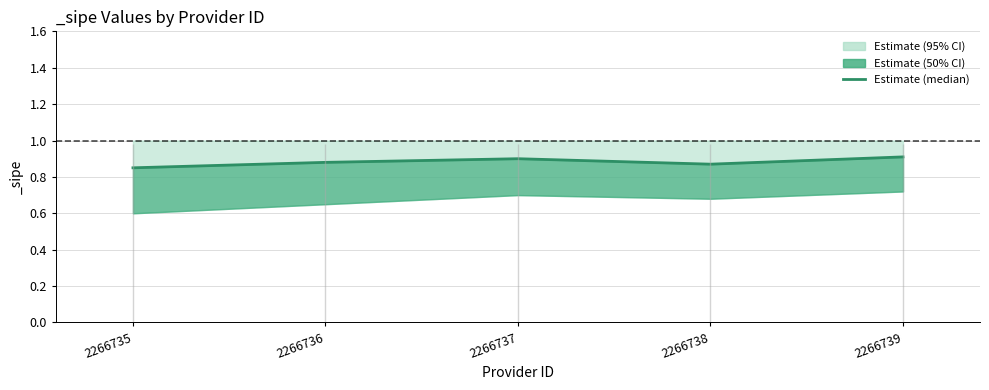

Does the chart display data point markers on the line(s)?

No